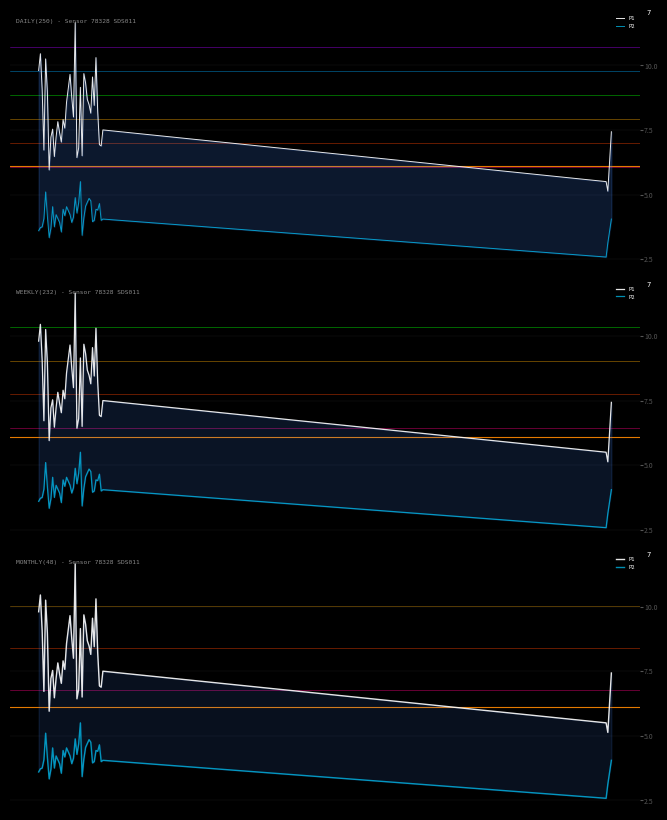

How many data points in P1 are less than 8?

20